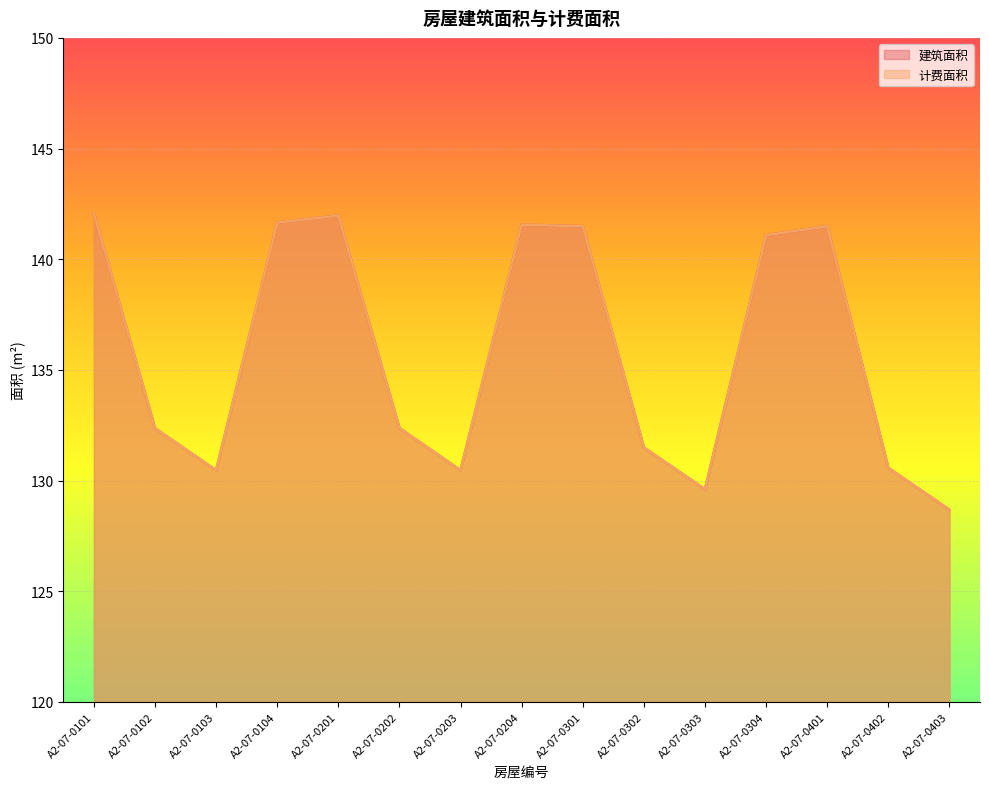

True or false: 建筑面积 has more than 2 interior local peaks.

True